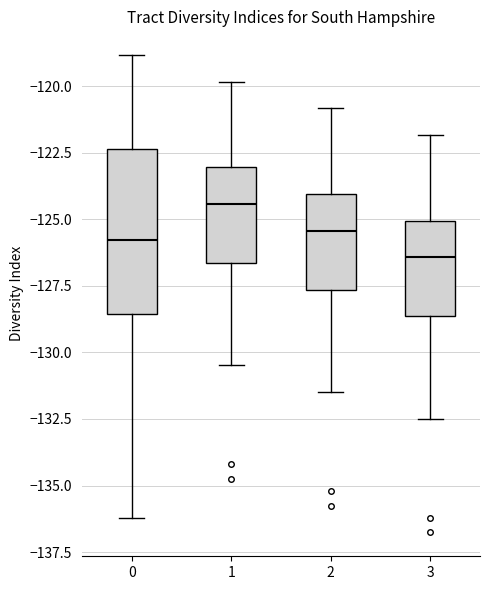

Where does the lower whisker of the box at x = 0 end on the y-axis? The values are not printed on the chart, so give them approximately, as read against the axis.

-136.0